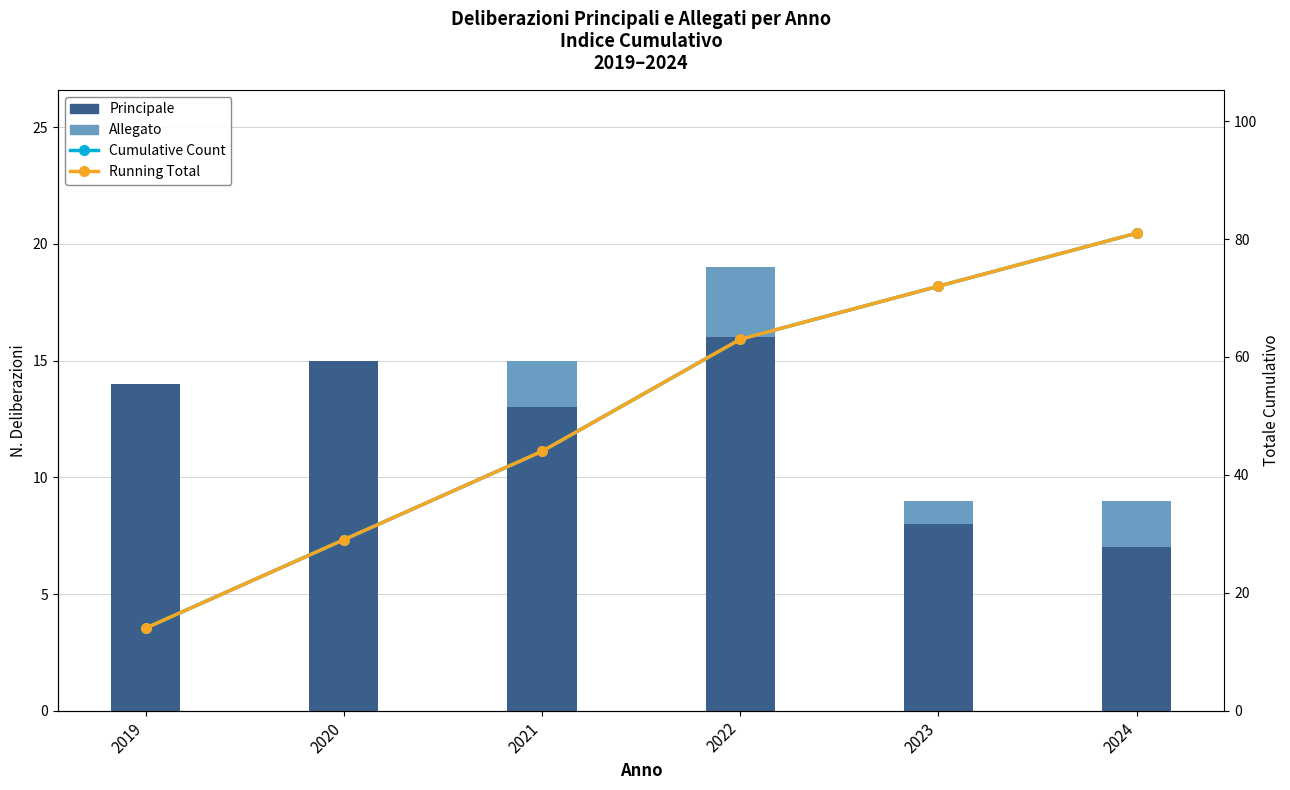

Which series has the largest total across all categories?

Cumulative Count